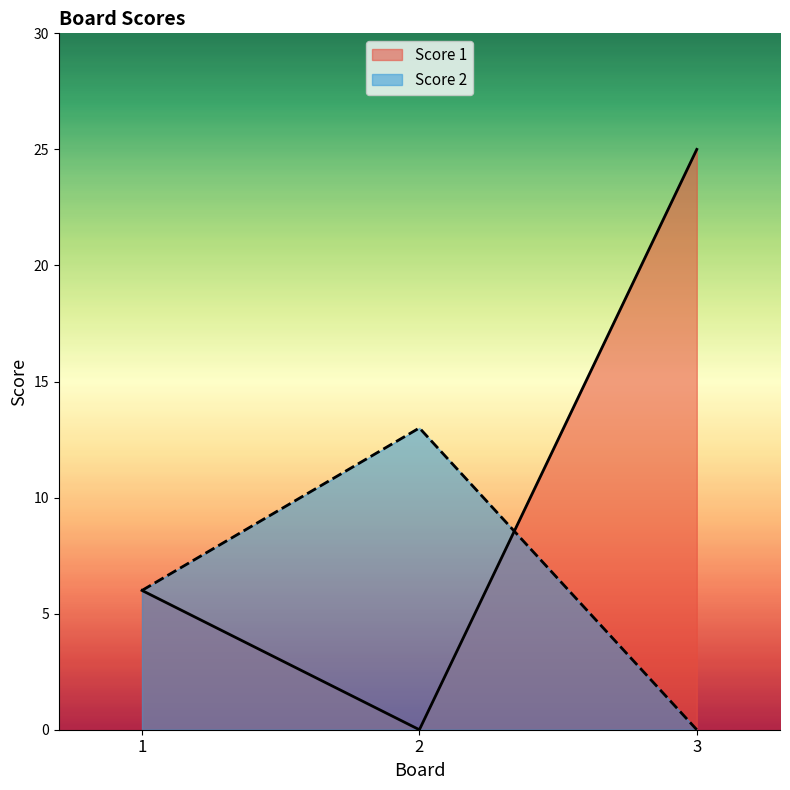

How many Score 2 values are between 0 and 13?

3